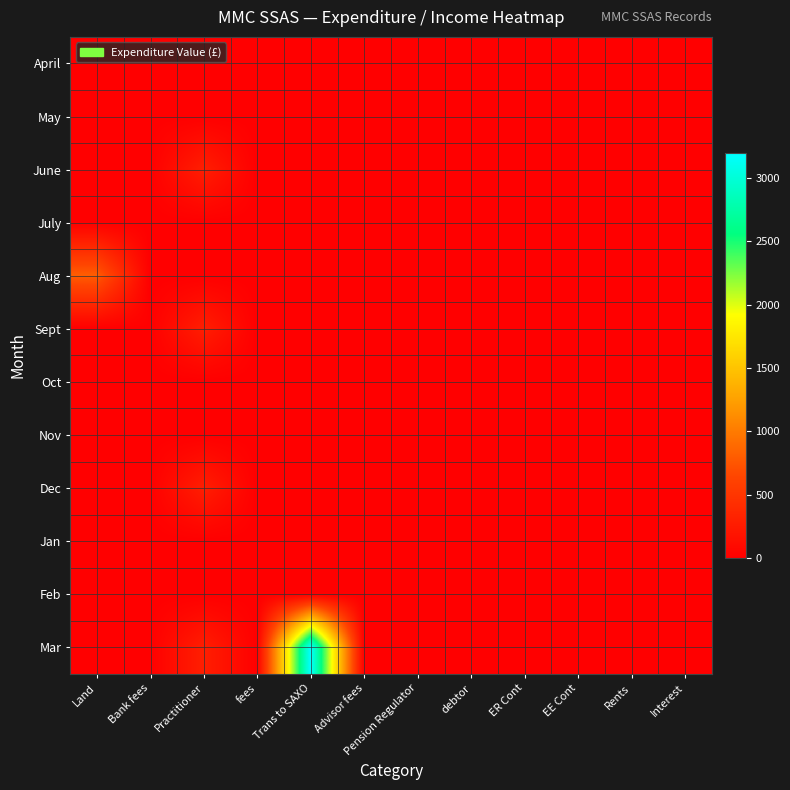

Between ER Cont and Advisor fees, which is larger?

ER Cont